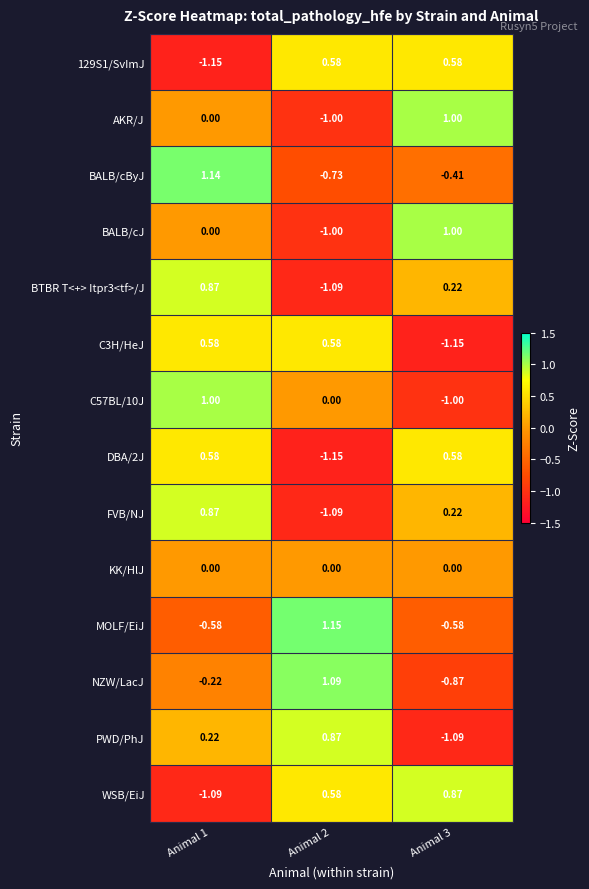

Which series has the largest total across all categories?

WSB/EiJ